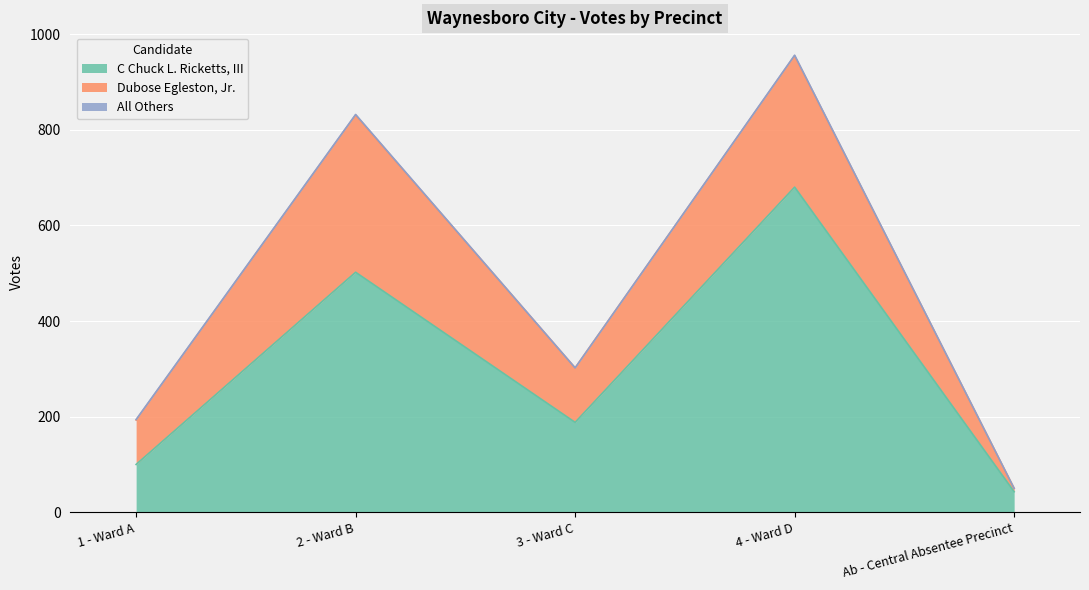

In All Others, how many points are lower than both neighbors (excluding endpoints)?

1